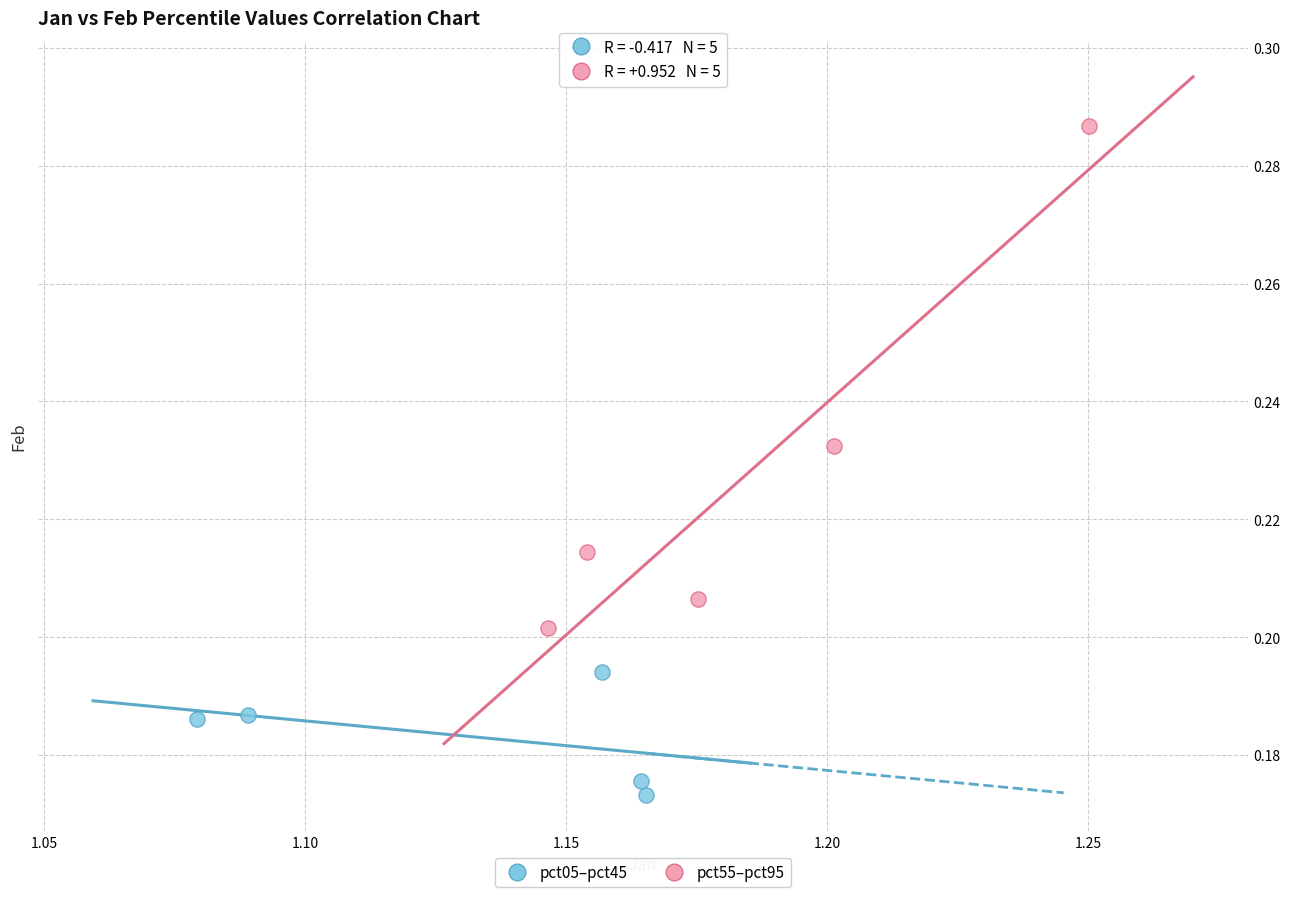

Which series contains the lowest Y value?

pct05–pct45